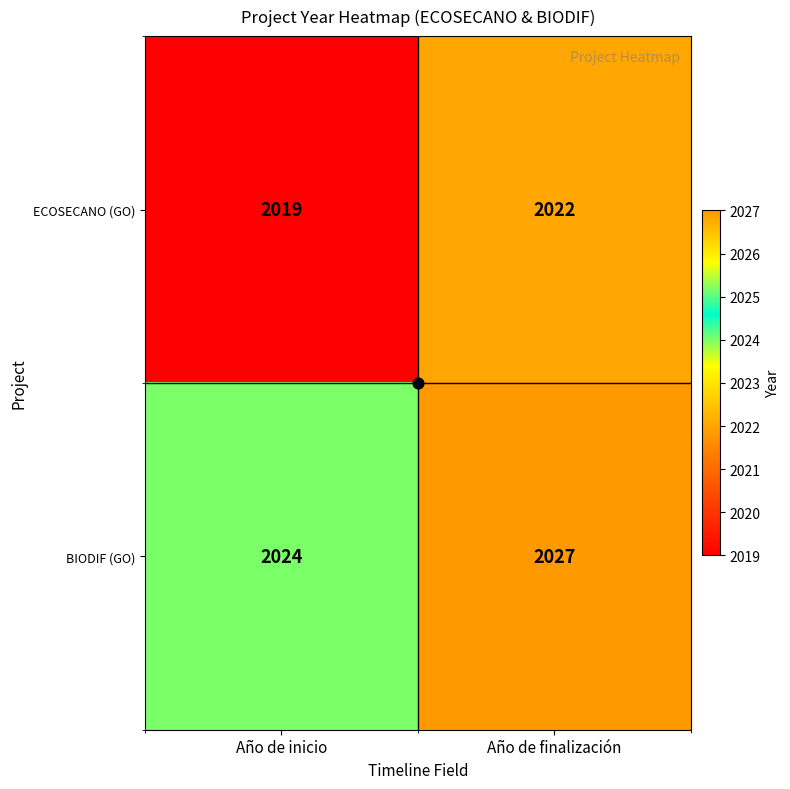

The value of ECOSECANO (GO) at Año de finalización is 2022. True or false?

True